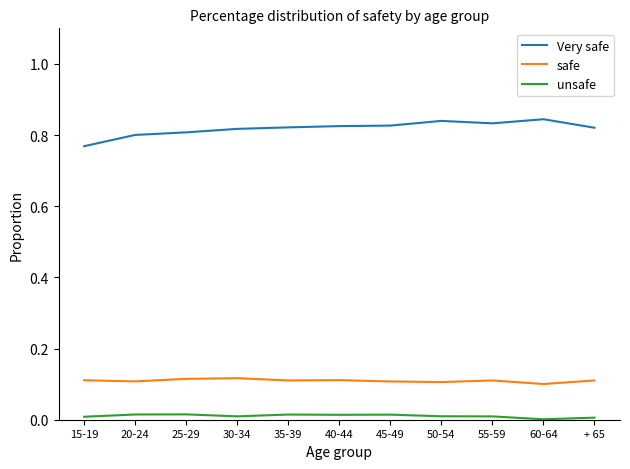

The safe series shows 0.1 at 45-49. True or false?

True